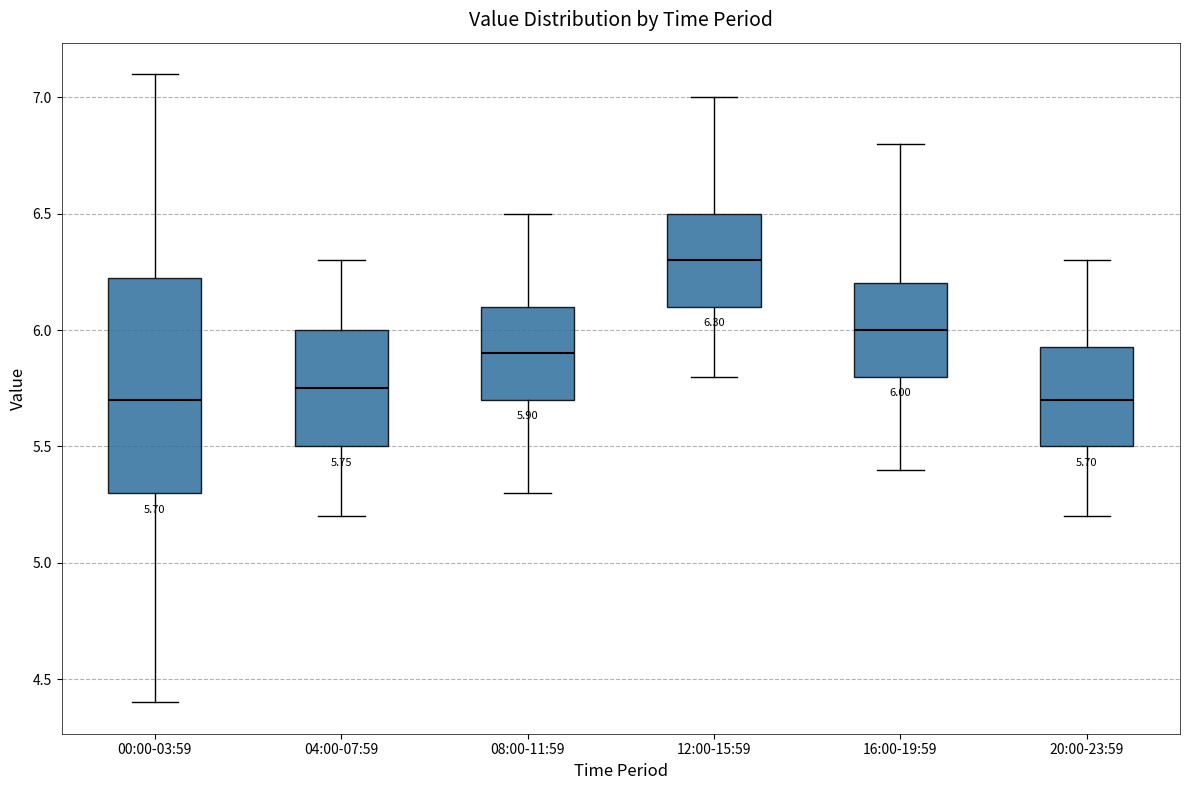

Comparing the boxes themselves (not the whiskers), which one is the tallest?

00:00-03:59